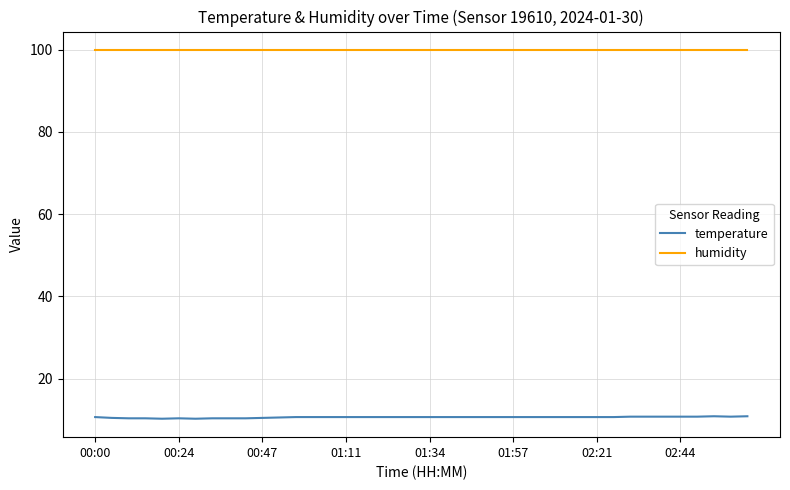

What is the lowest value of the humidity series?

99.9